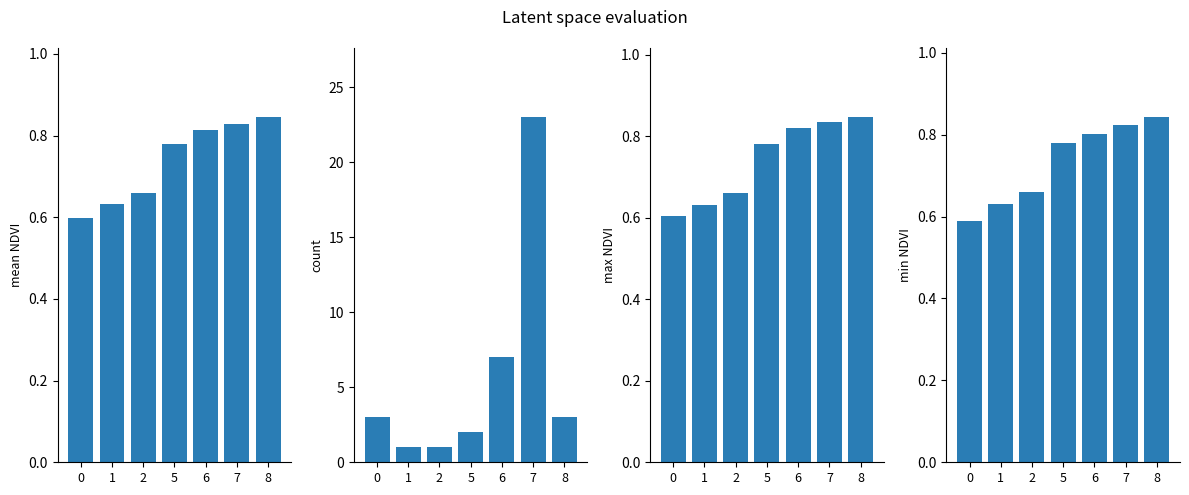

List the series in order of their peak value, highest first.

count, max NDVI, mean NDVI, min NDVI